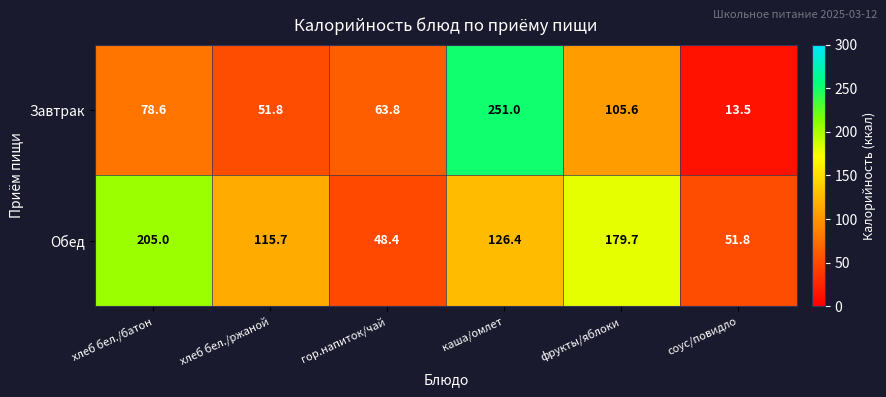

Which category has the lowest value across all series?

соус/повидло